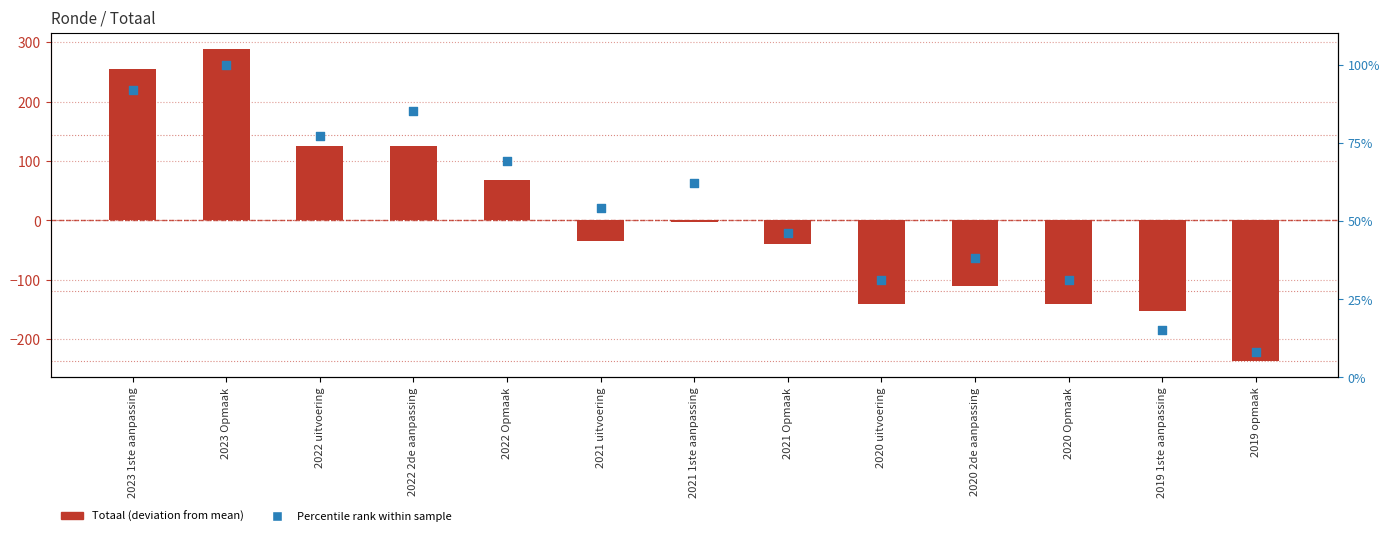

Which series reaches the maximum Y coordinate?

Totaal (deviation from mean)